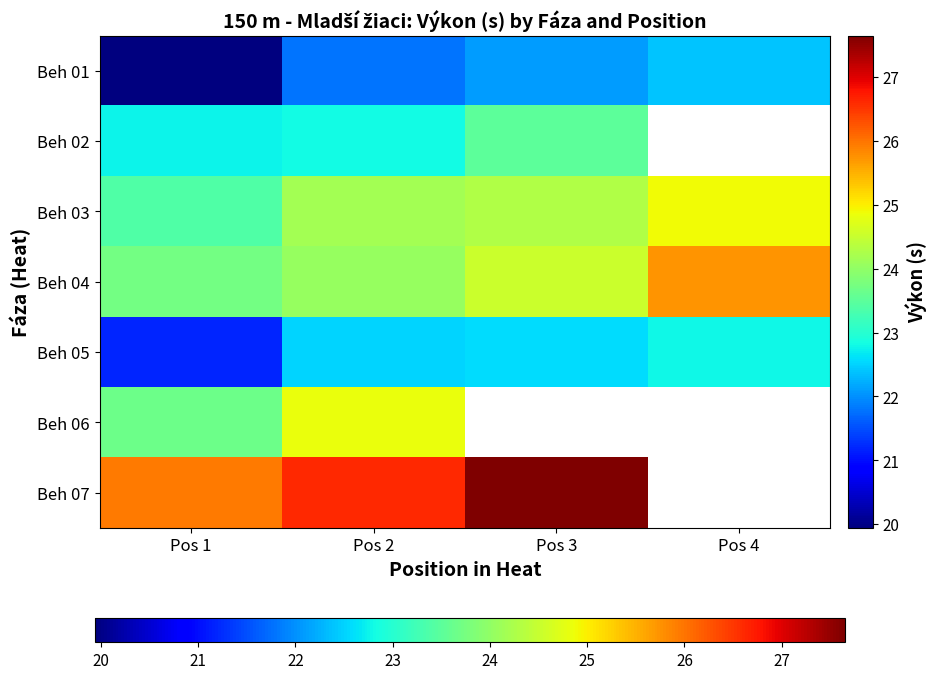

Where is Beh 07 nearest to the value 26?

Pos 1